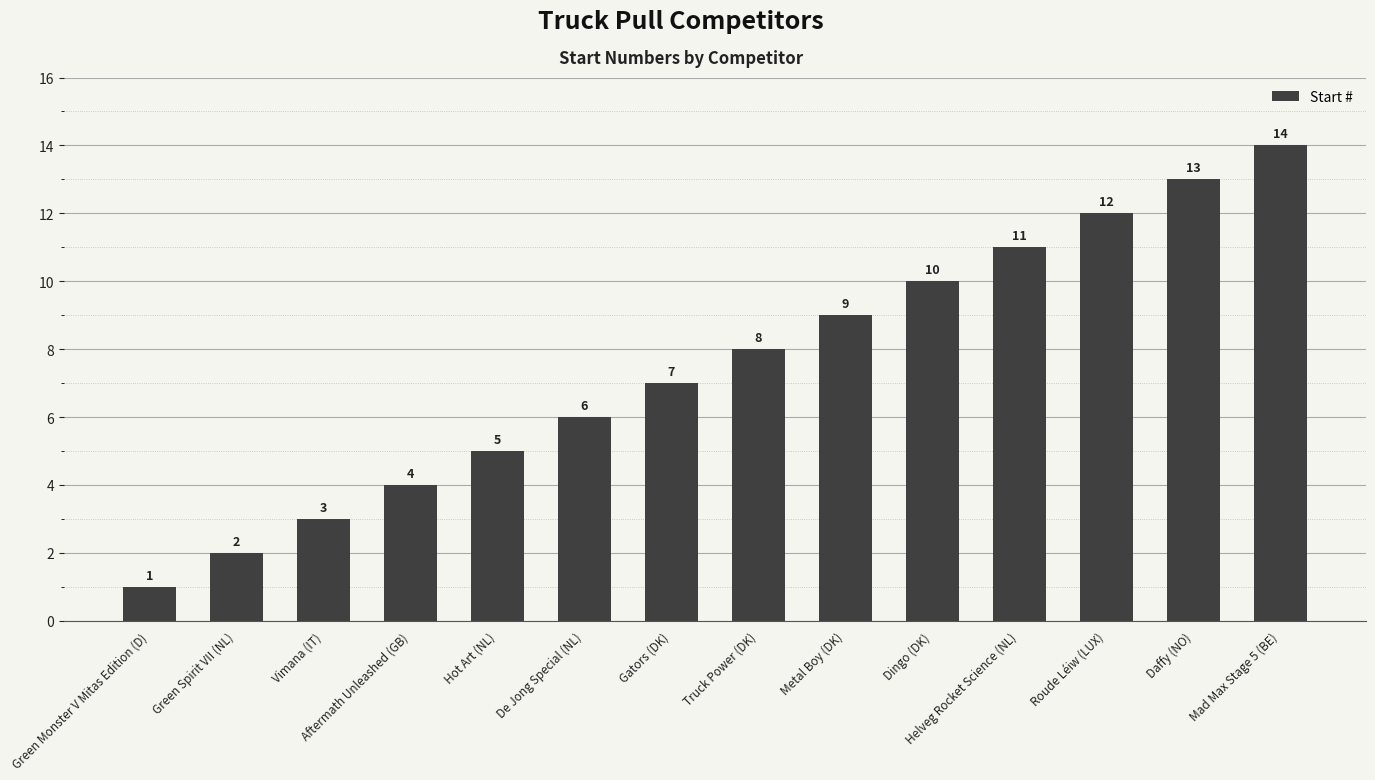

What value does the data have at Hot Art (NL)?

5